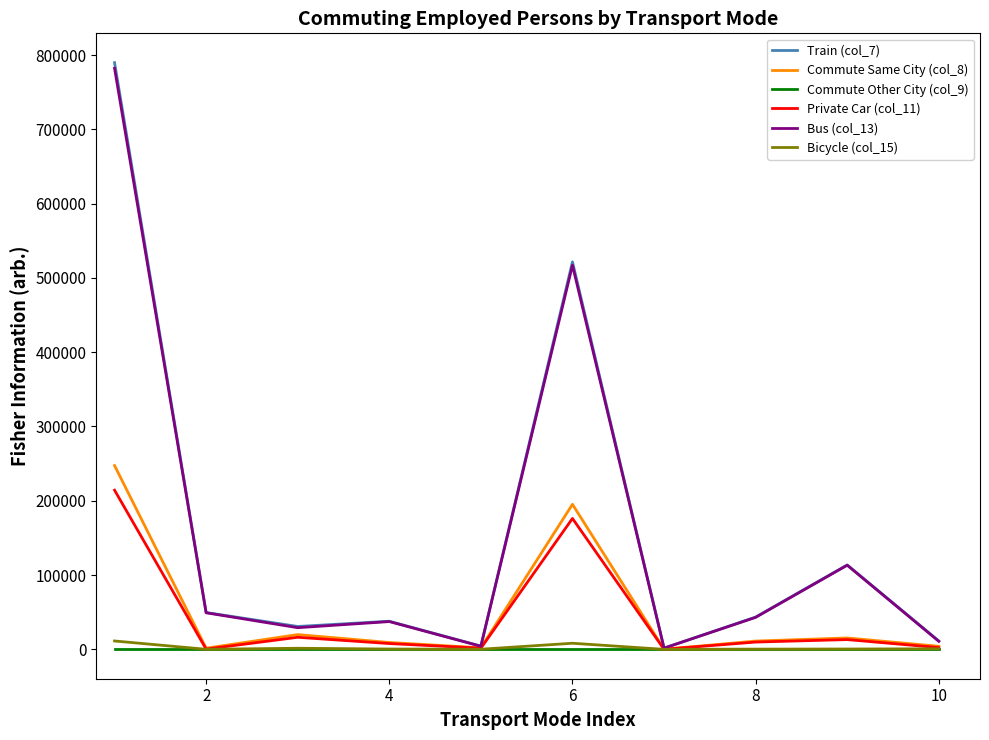

Which series has the largest range (max minus min)?

Train (col_7)